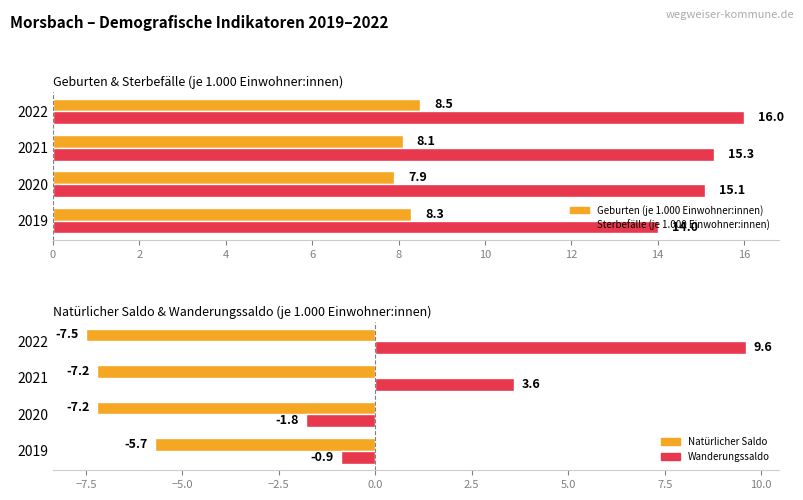

What is the minimum value for Geburten (je 1.000 Einwohner:innen)?

7.9